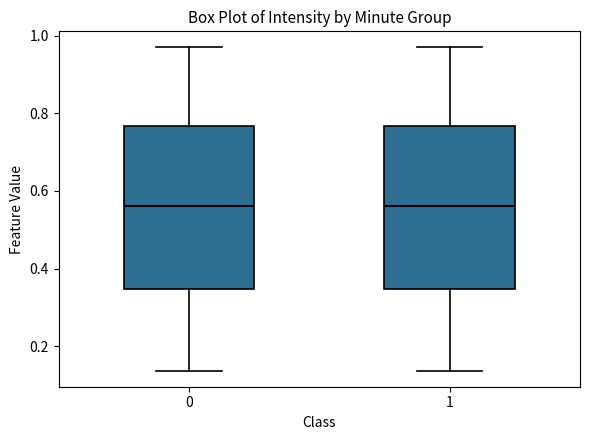

Reading left to right, transcribe this box plot: for each box, give where its median line is, the range the box spans, and where its two whiskers end, as read against the y-axis. The values are not printed on the chart, so give them approximately, as read against the axis.

0: median 0.56, box 0.34 to 0.76, whiskers 0.14 to 0.96
1: median 0.56, box 0.34 to 0.76, whiskers 0.14 to 0.96